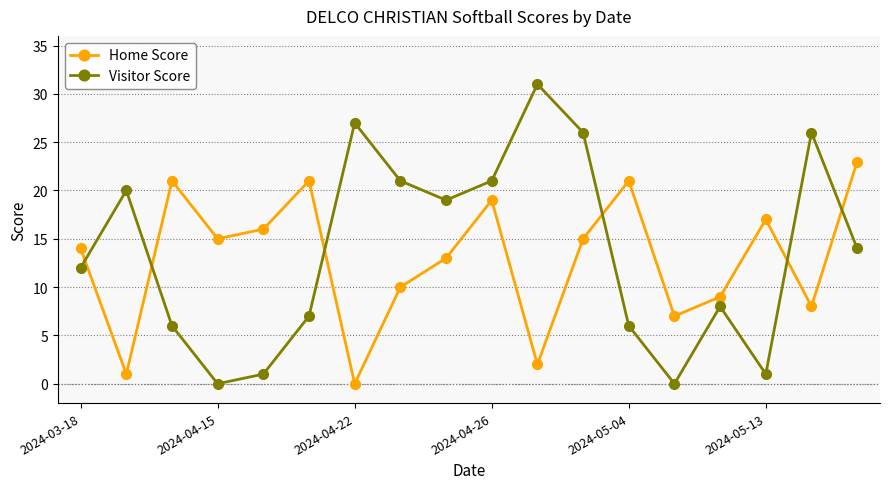

Which series has the widest spread of values?

Visitor Score